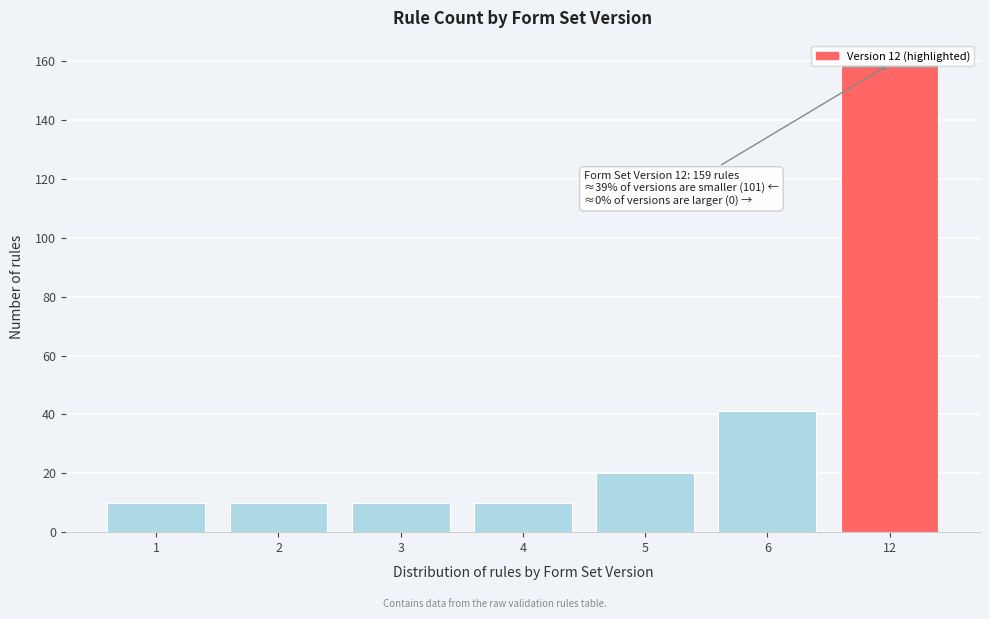

At which label is the value closest to 84?

6